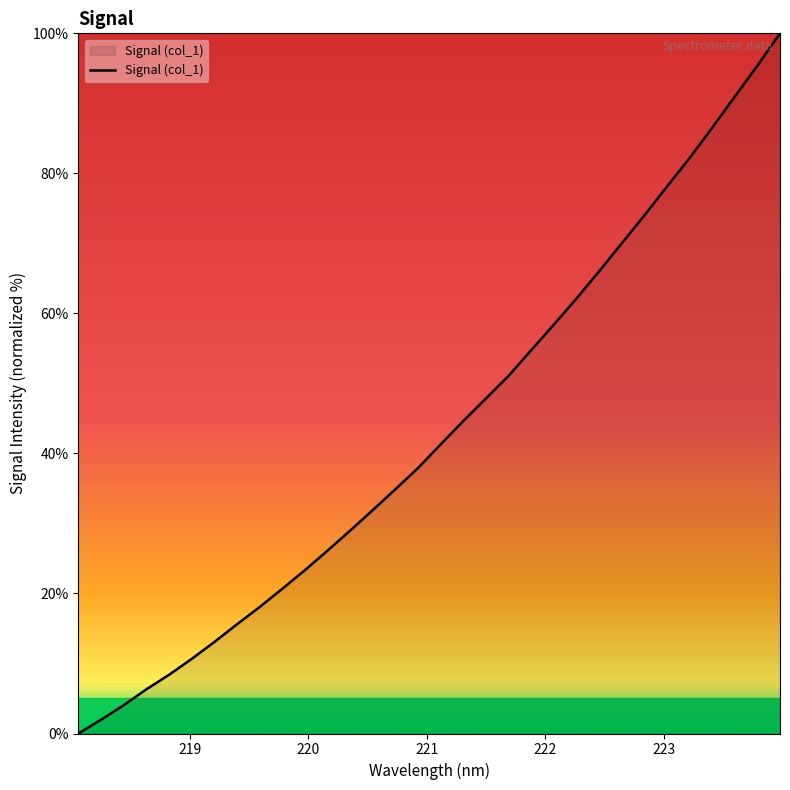

What is the difference between the maximum and minimum values?

100.0